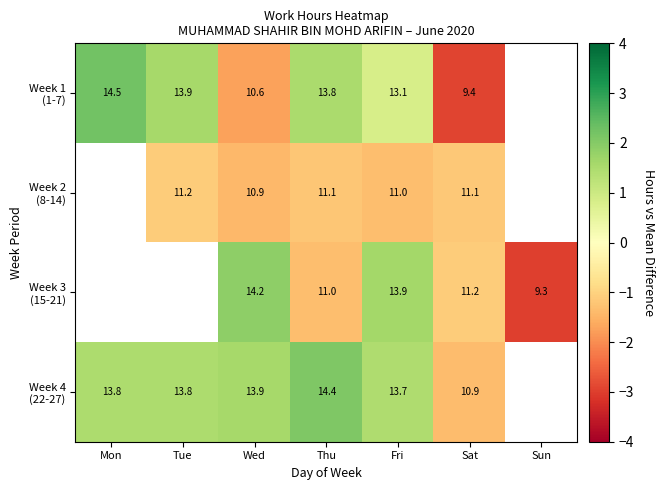

Which label corresponds to the smallest value in the chart?

Sun